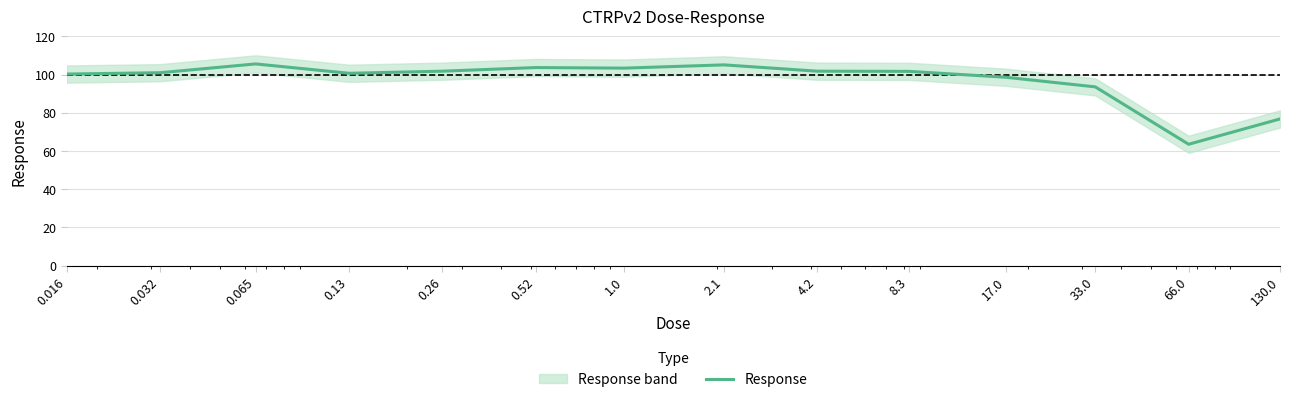

At which label does the data first exceed 101?

0.065